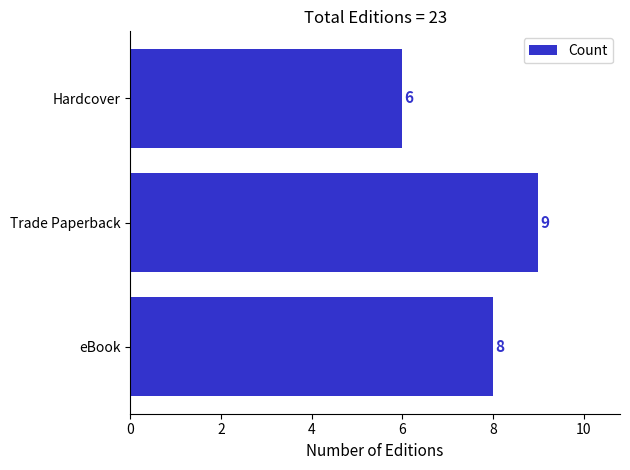

Reading bottom to top, what are all the values shown in this chart?

eBook=8	Trade Paperback=9	Hardcover=6